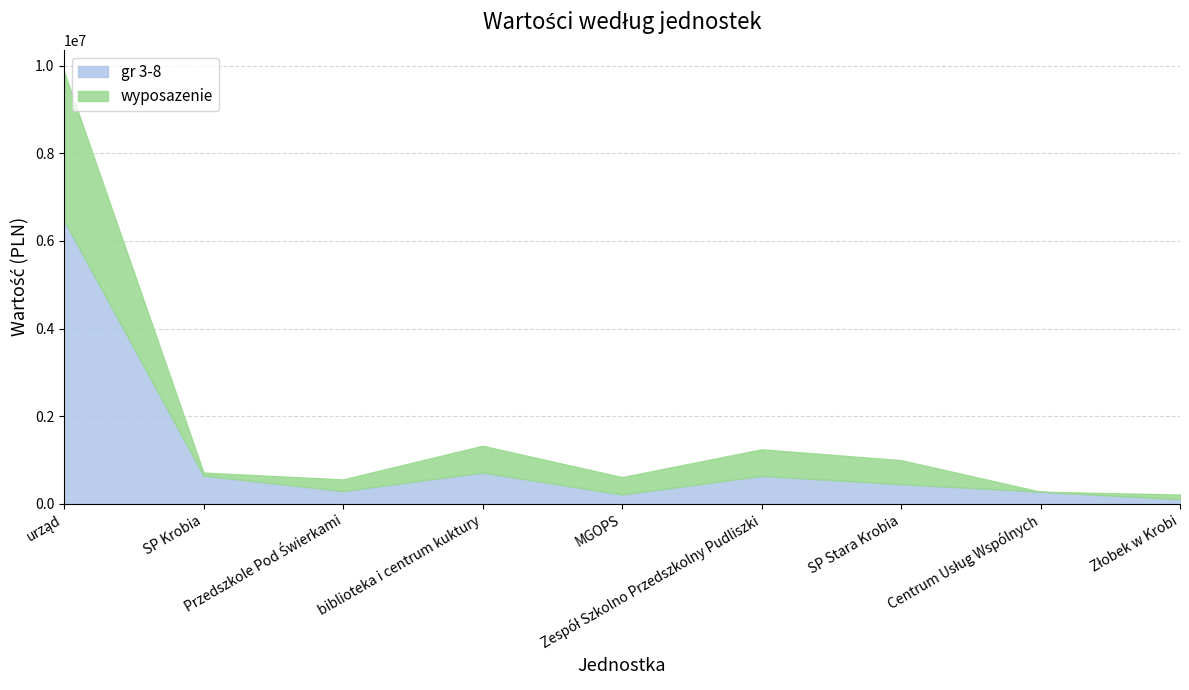

At which category is the sum across all series the highest?

urząd